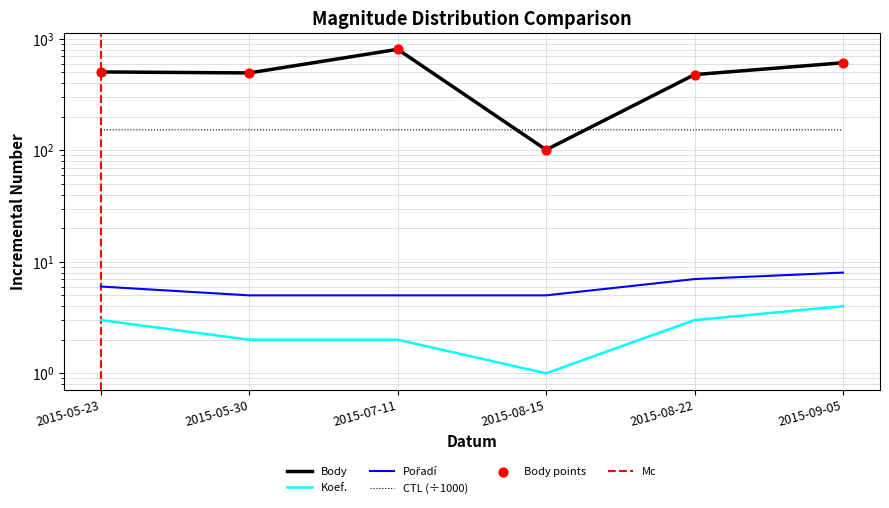

What is the total value across all series at 2015-07-11?

963.4